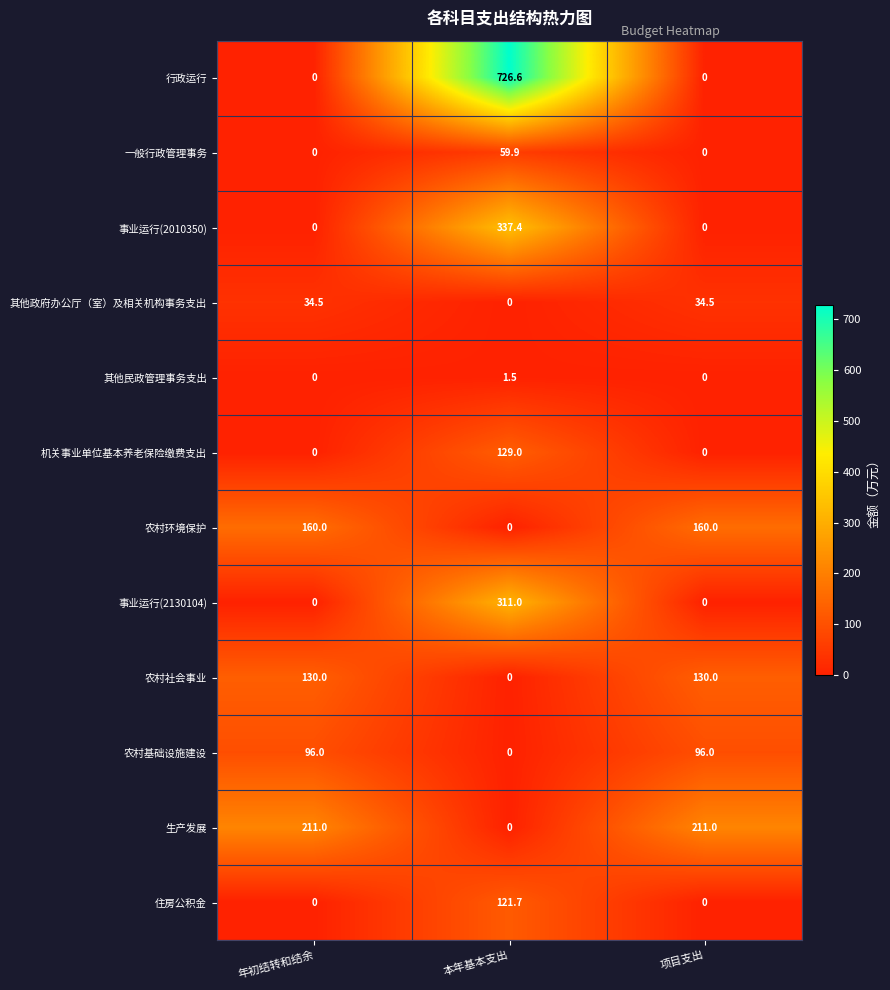

The value of 机关事业单位基本养老保险缴费支出 at 年初结转和结余 is 78.2. True or false?

False